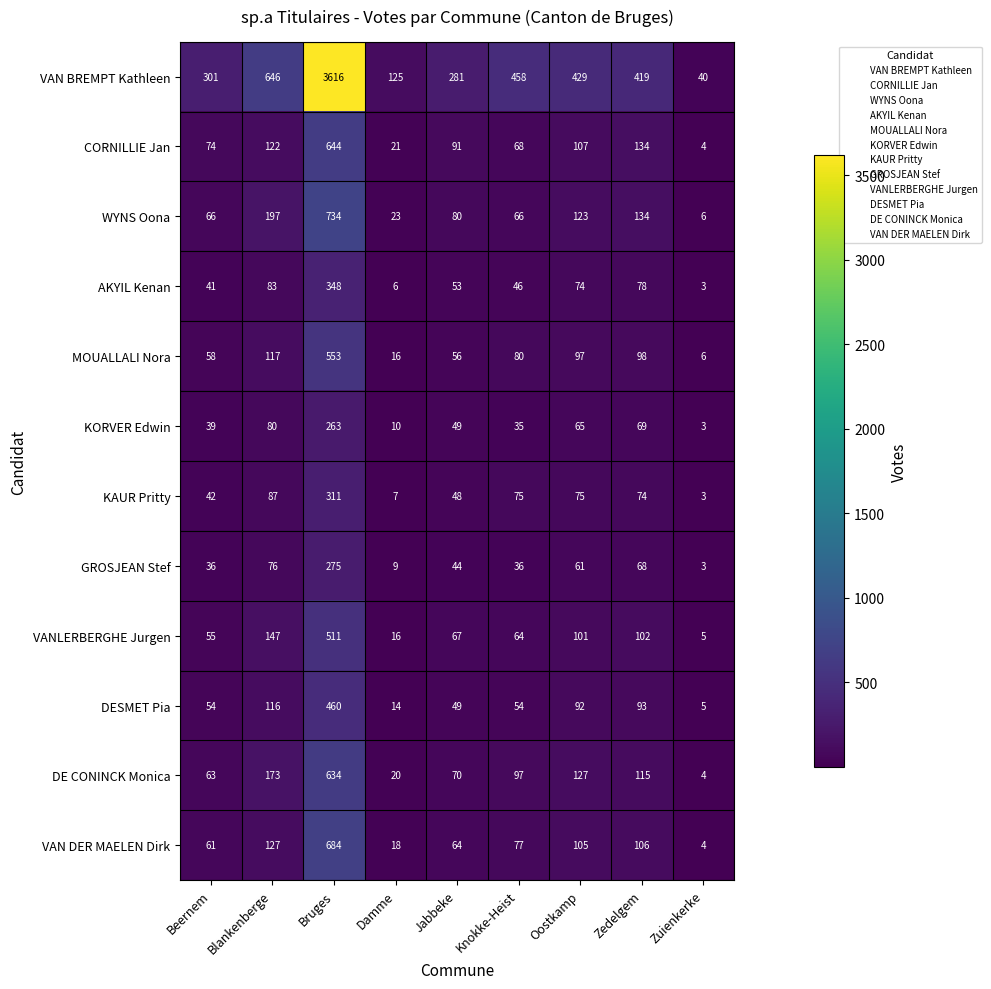

Where does the VAN BREMPT Kathleen series first go above 419?

Blankenberge